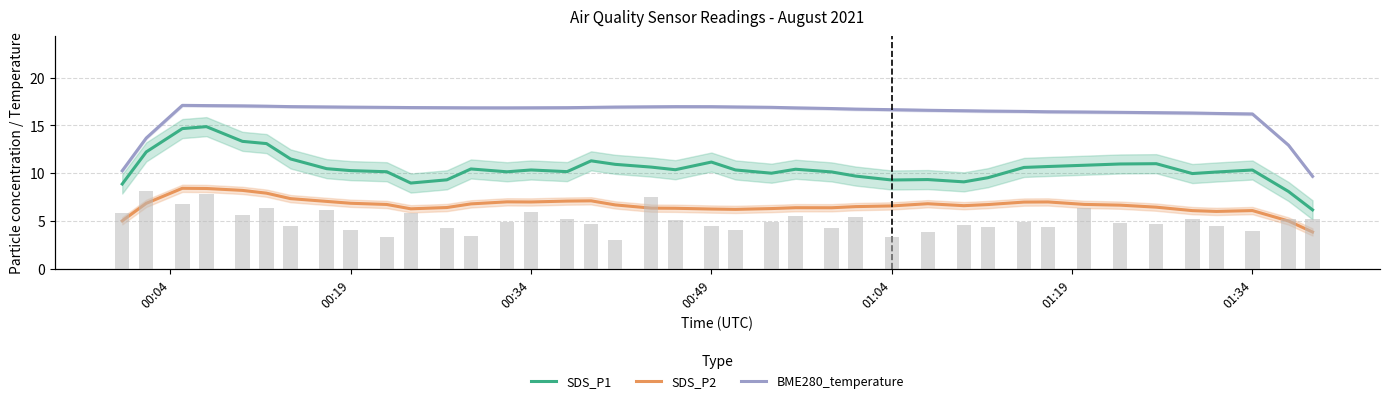

Does the chart contain stacked bars?

No